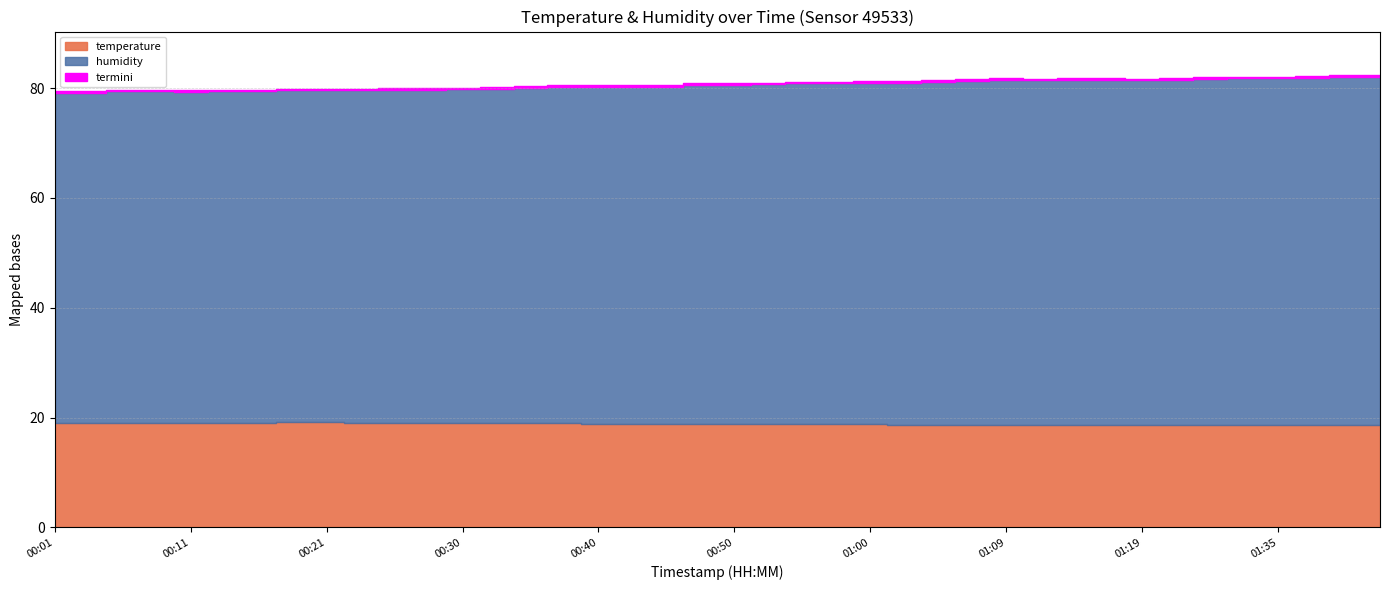

True or false: temperature has more than 2 points higher than both neighbors.

False